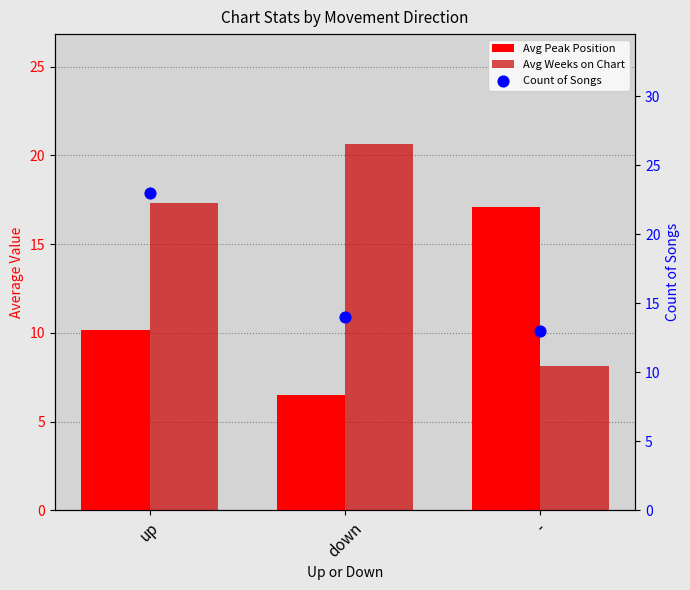

At which category is the sum across all series the highest?

up